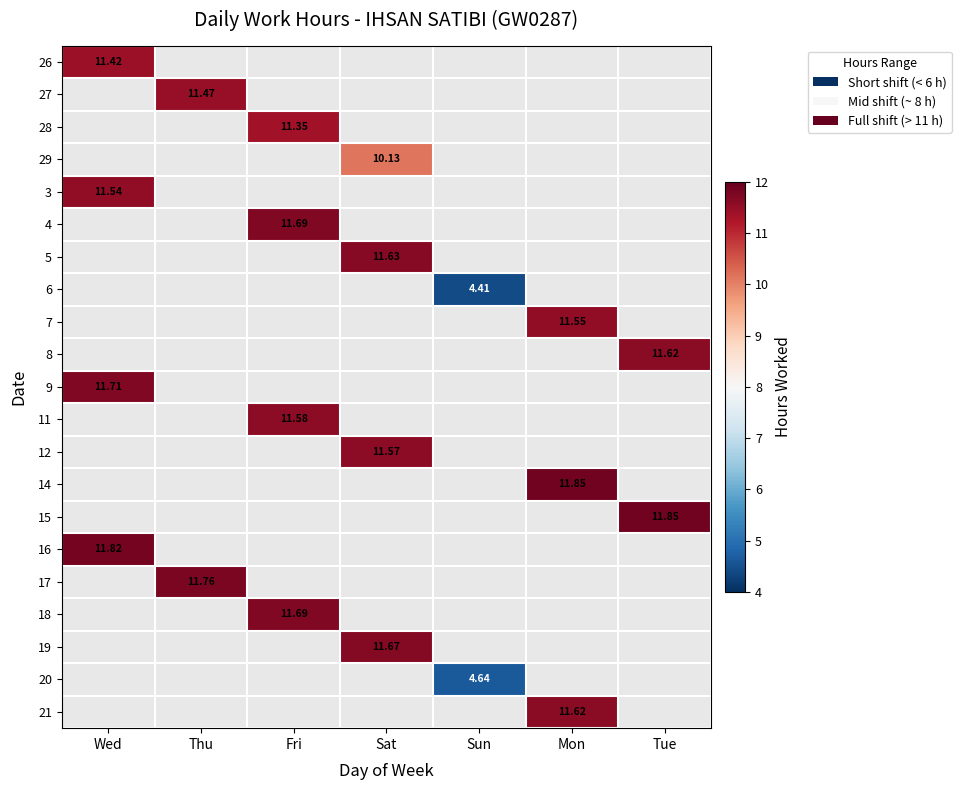

Rank the categories by 3 value from lowest to highest.

Wed, Thu, Fri, Sat, Sun, Mon, Tue